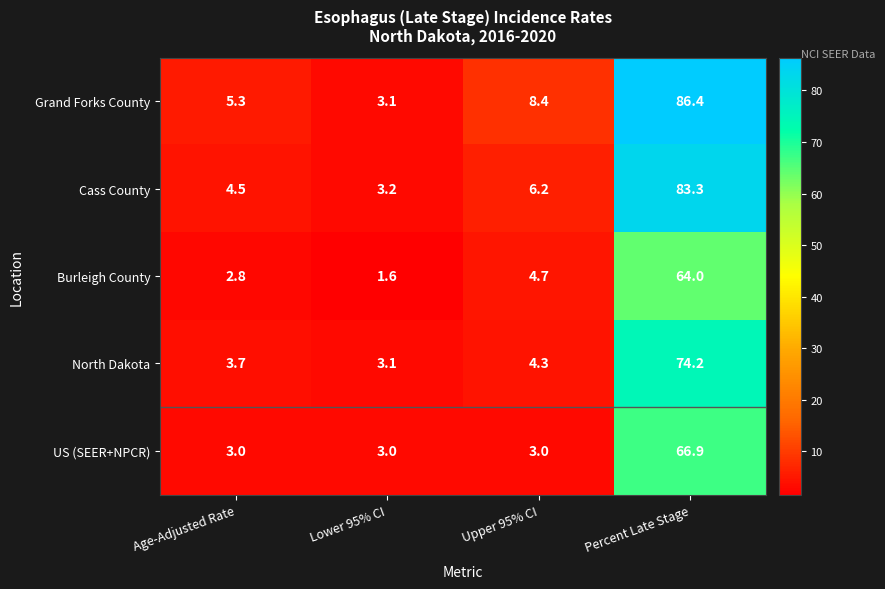

Reading left to right, what are all the values shown in this chart?

Grand Forks County: Age-Adjusted Rate=5.3	Lower 95% CI=3.1	Upper 95% CI=8.4	Percent Late Stage=86.4
Cass County: Age-Adjusted Rate=4.5	Lower 95% CI=3.2	Upper 95% CI=6.2	Percent Late Stage=83.3
Burleigh County: Age-Adjusted Rate=2.8	Lower 95% CI=1.6	Upper 95% CI=4.7	Percent Late Stage=64.0
North Dakota: Age-Adjusted Rate=3.7	Lower 95% CI=3.1	Upper 95% CI=4.3	Percent Late Stage=74.2
US (SEER+NPCR): Age-Adjusted Rate=3.0	Lower 95% CI=3.0	Upper 95% CI=3.0	Percent Late Stage=66.9